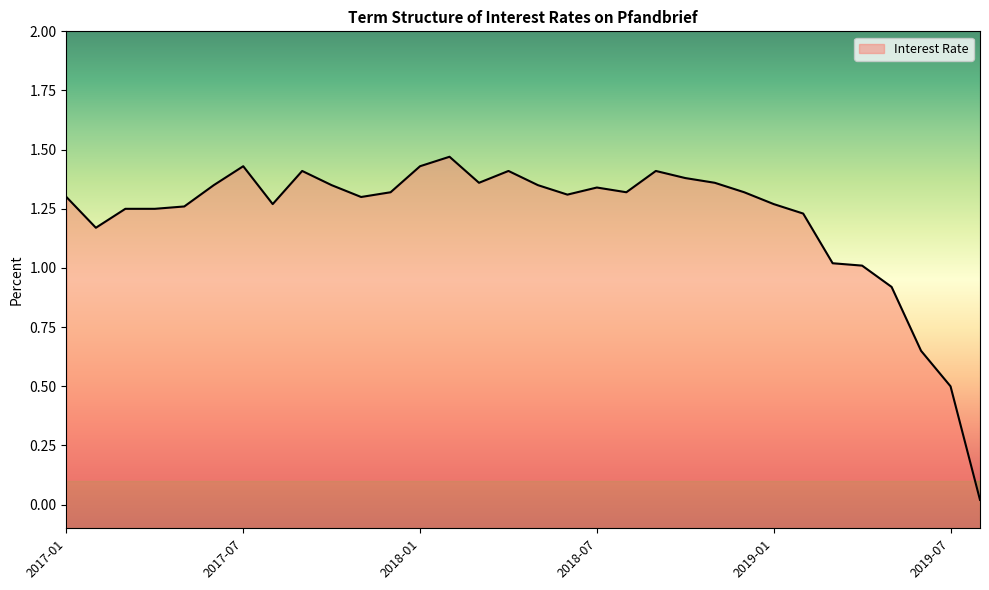

Does the chart display data point markers on the line(s)?

No